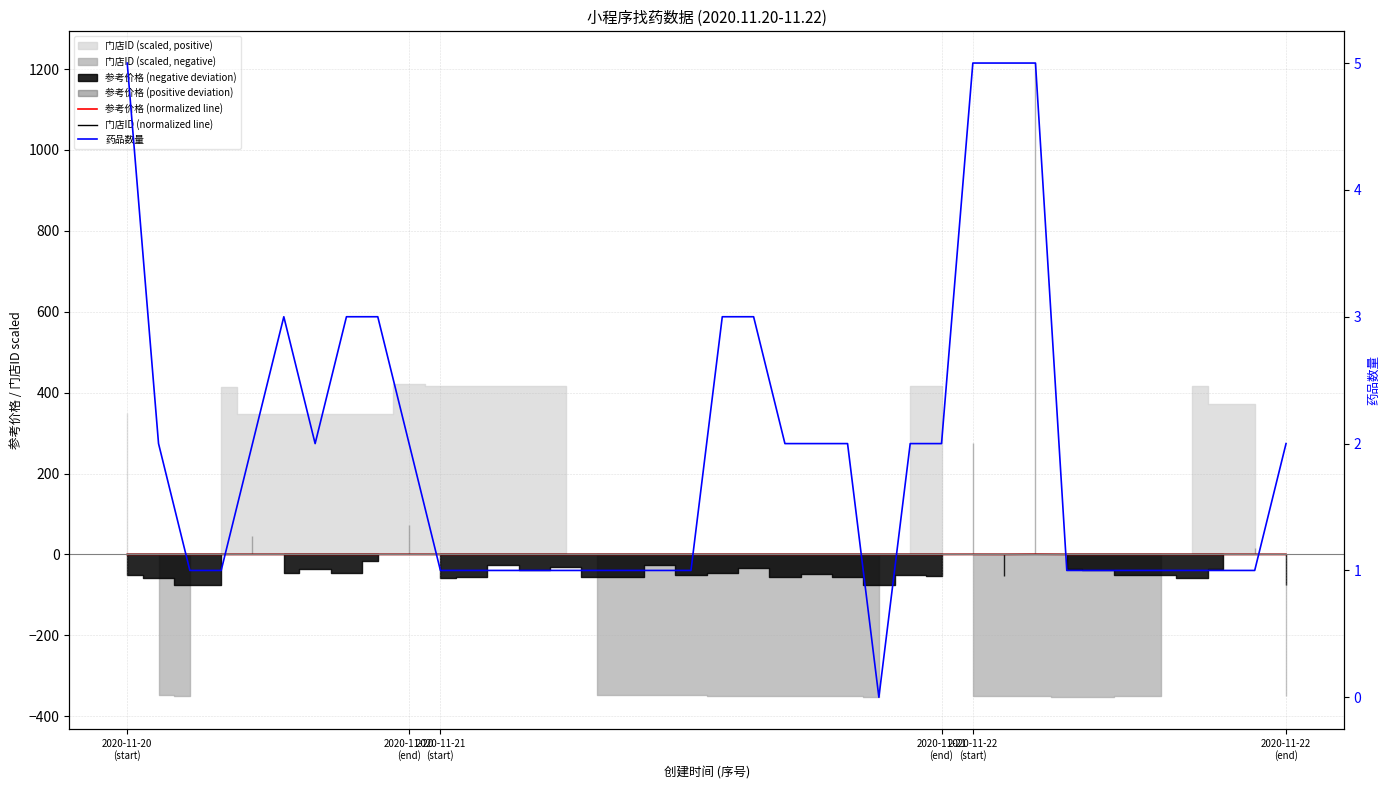

The value of 门店ID (normalized line) at 2020-11-21 (end) is 0.0. True or false?

True